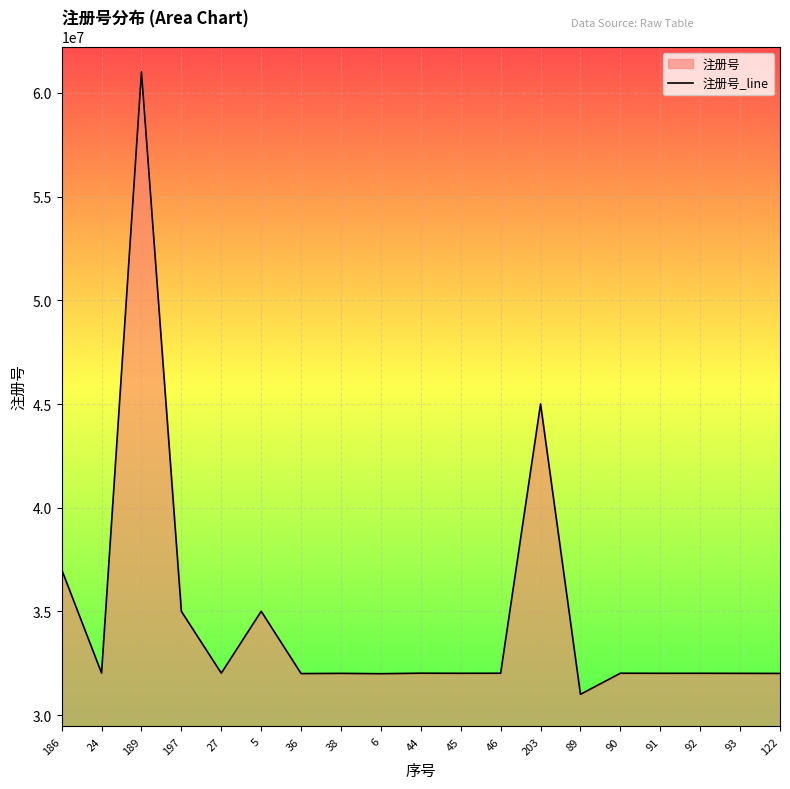

What is the minimum value shown in the chart?

31007023